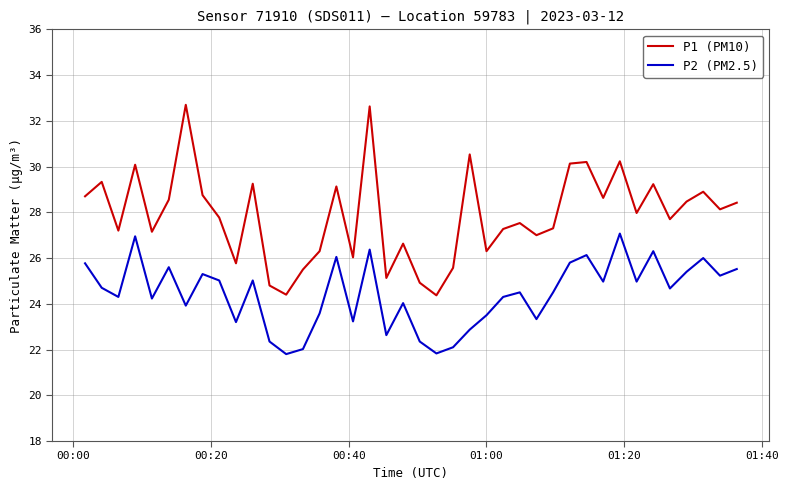

True or false: P2 (PM2.5) and P1 (PM10) intersect in this chart.

False